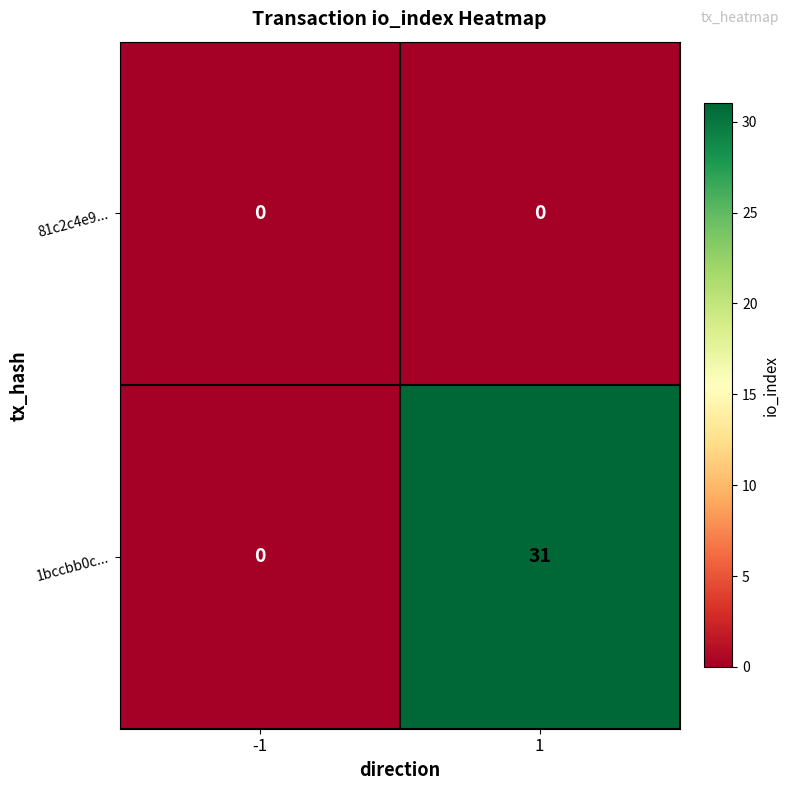

List the series in order of their overall mean, lowest first.

81c2c4e9..., 1bccbb0c...